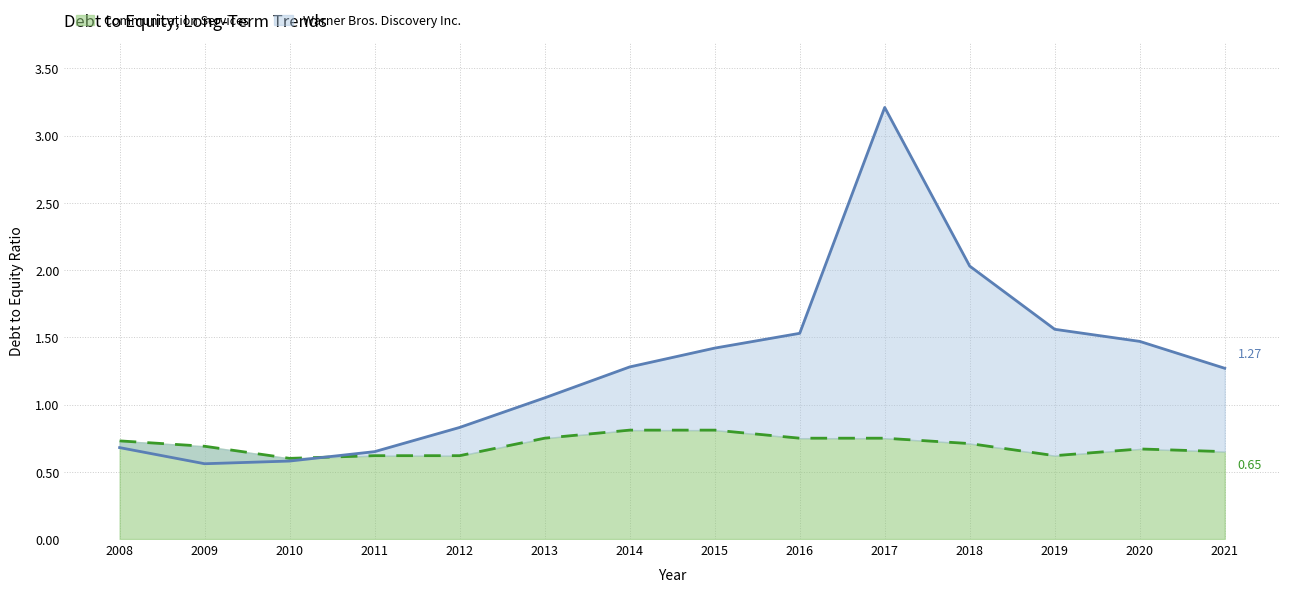

How many times do Warner Bros. Discovery Inc. and Communication Services cross each other?

1